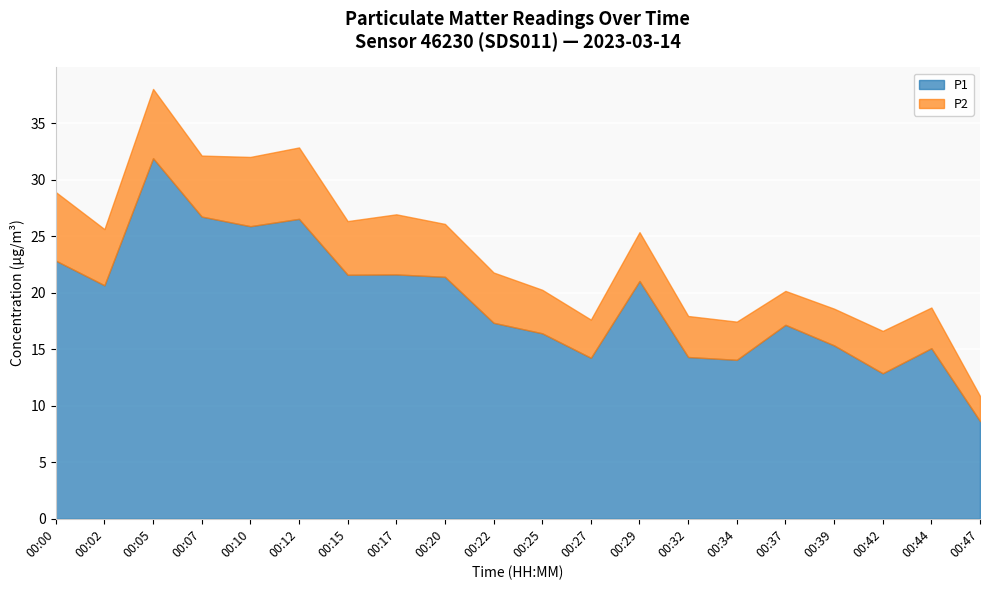

Reading left to right, transcribe all the data shown in this chart.

P1: 00:00=22.9	00:02=20.7	00:05=31.9	00:07=26.8	00:10=25.9	00:12=26.6	00:15=21.6	00:17=21.6	00:20=21.4	00:22=17.4	00:25=16.4	00:27=14.2	00:29=21.1	00:32=14.3	00:34=14.1	00:37=17.2	00:39=15.3	00:42=12.9	00:44=15.1	00:47=8.7
P2: 00:00=6.1	00:02=5.0	00:05=6.1	00:07=5.4	00:10=6.1	00:12=6.3	00:15=4.8	00:17=5.3	00:20=4.7	00:22=4.5	00:25=3.9	00:27=3.4	00:29=4.3	00:32=3.6	00:34=3.4	00:37=3.0	00:39=3.2	00:42=3.8	00:44=3.6	00:47=2.2